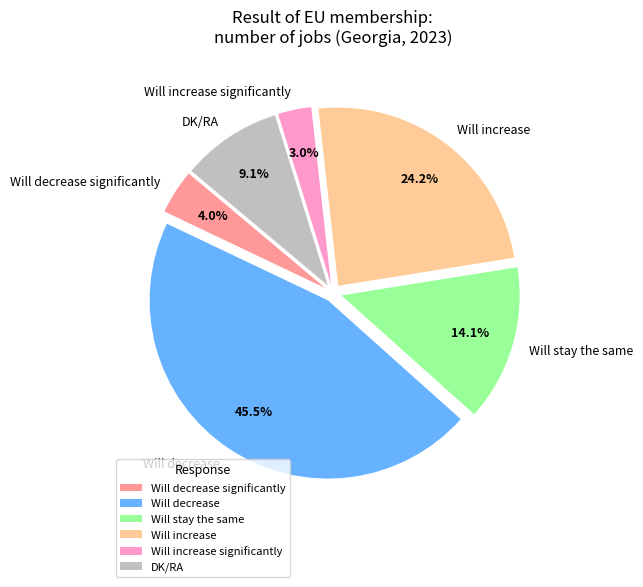

Rank the categories by value from lowest to highest.

Will increase significantly, Will decrease significantly, DK/RA, Will stay the same, Will increase, Will decrease